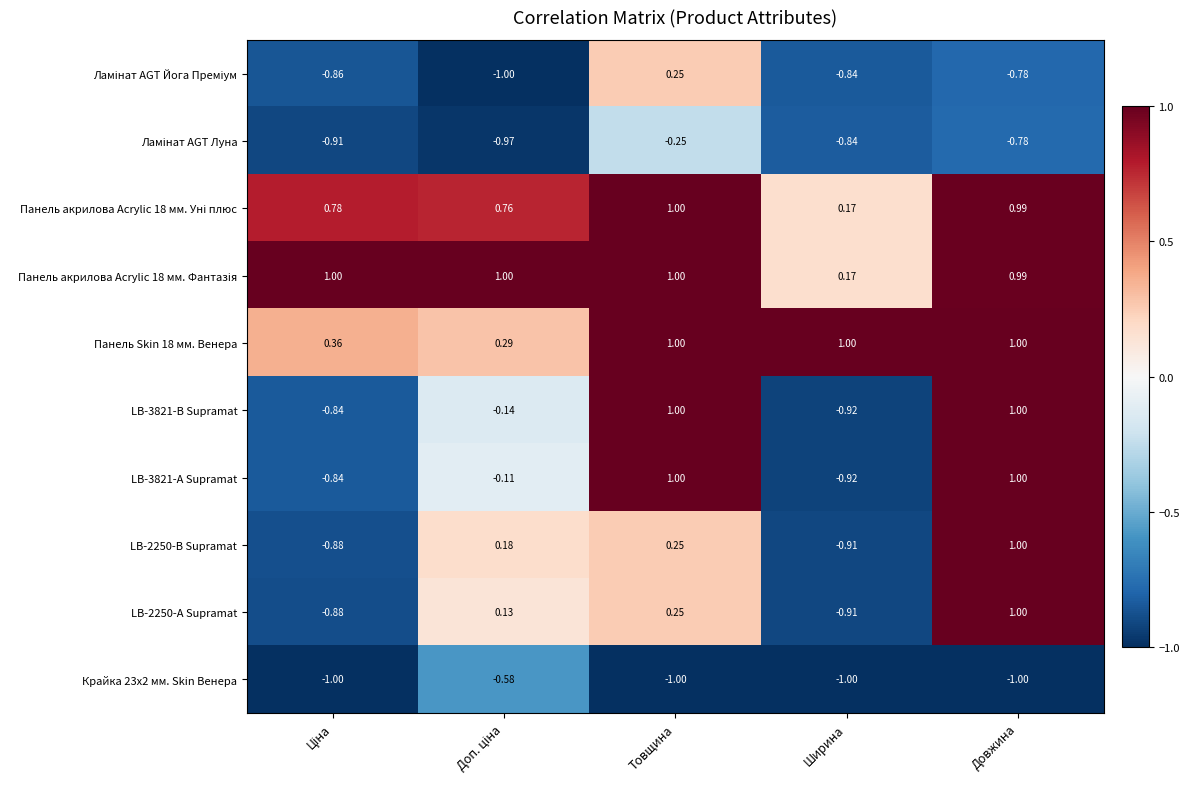

At which category is the sum across all series the highest?

Товщина